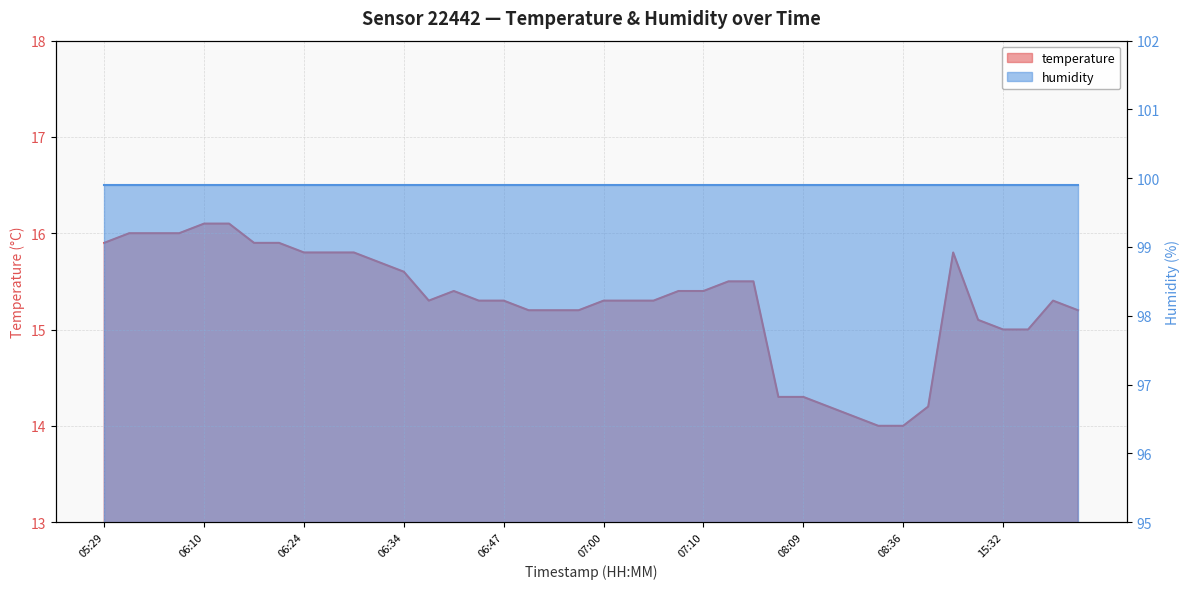

Approximately how many times larger is the value at 06:19 compared to 06:24?

1.0